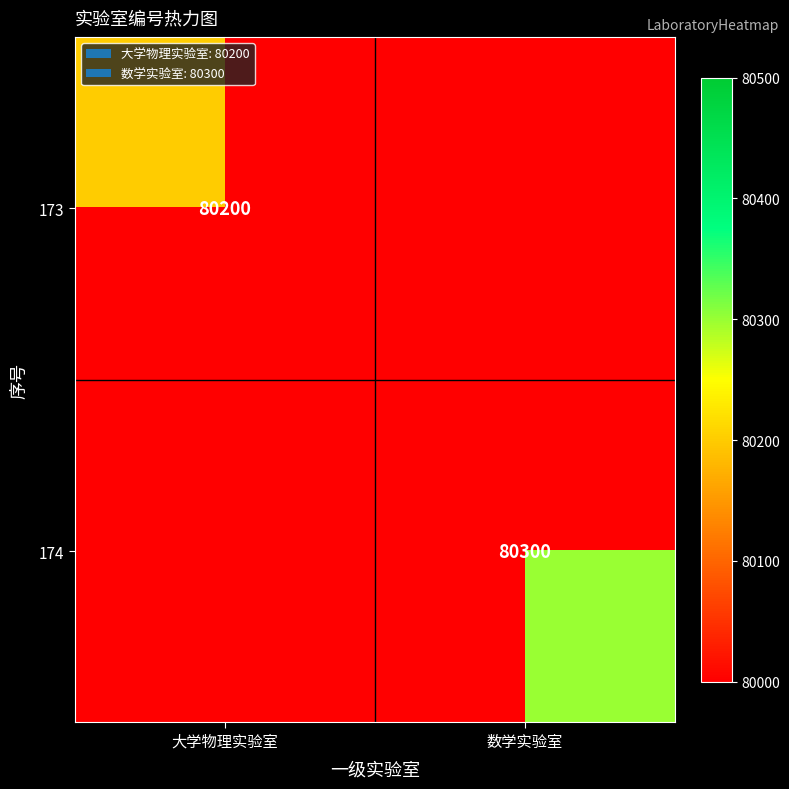

Is it true that 173 equals 80200 at 大学物理实验室?

True